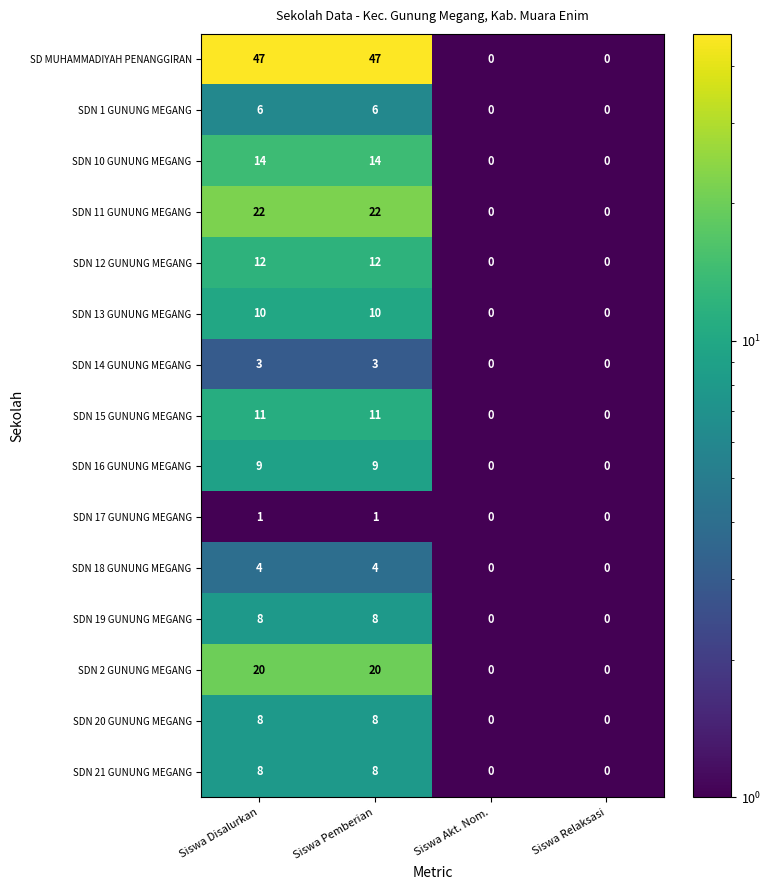

What is the sum of all SDN 21 GUNUNG MEGANG values?

16